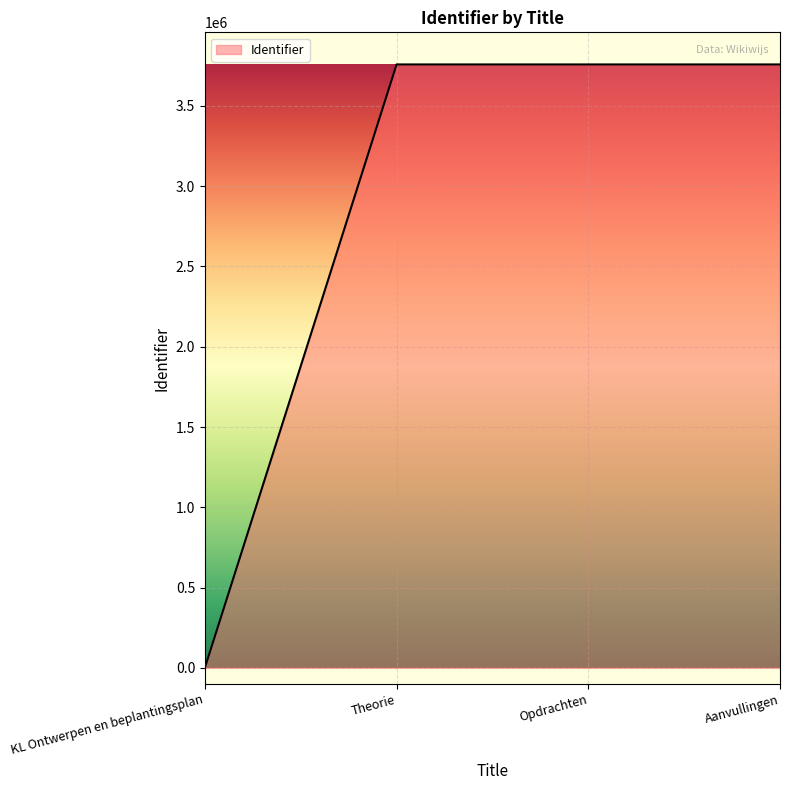

What is the difference between the values at Opdrachten and Aanvullingen?

1